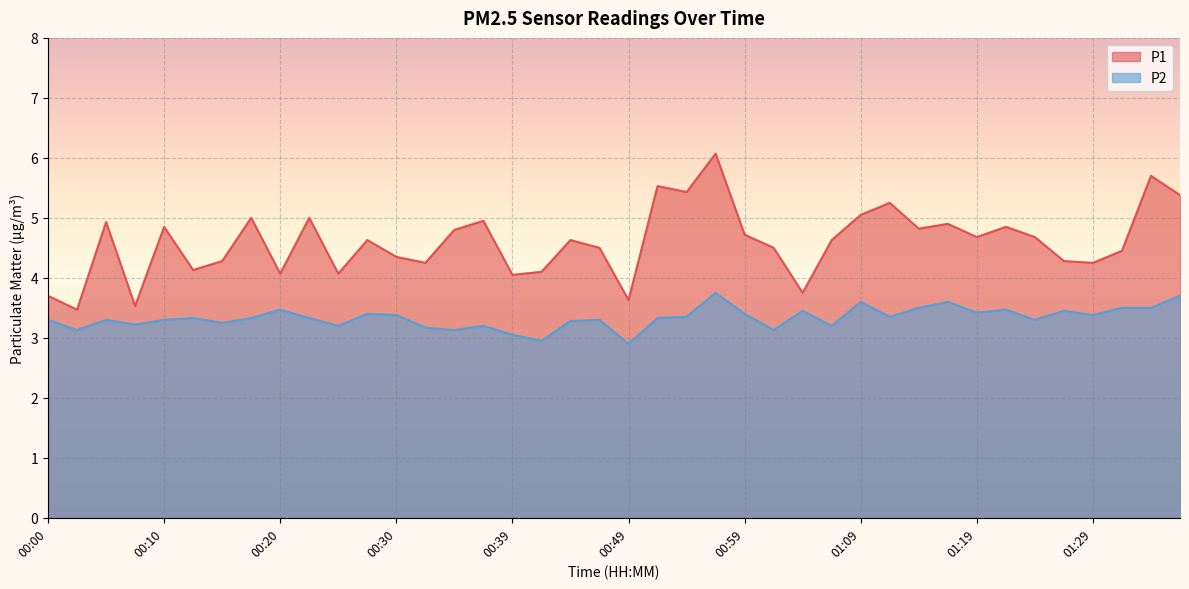

Is it true that P2 equals 3.1 at 00:34?

True